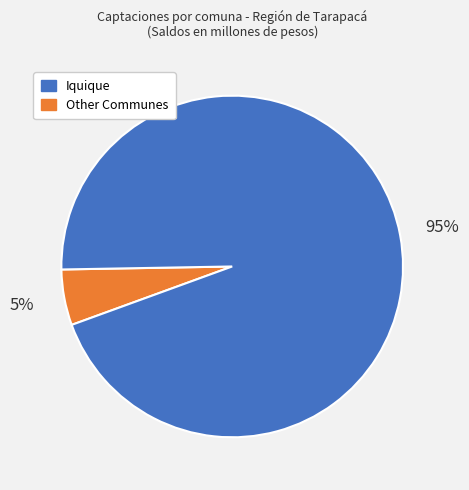

To the nearest percent, what is the average slice percentage?

50%